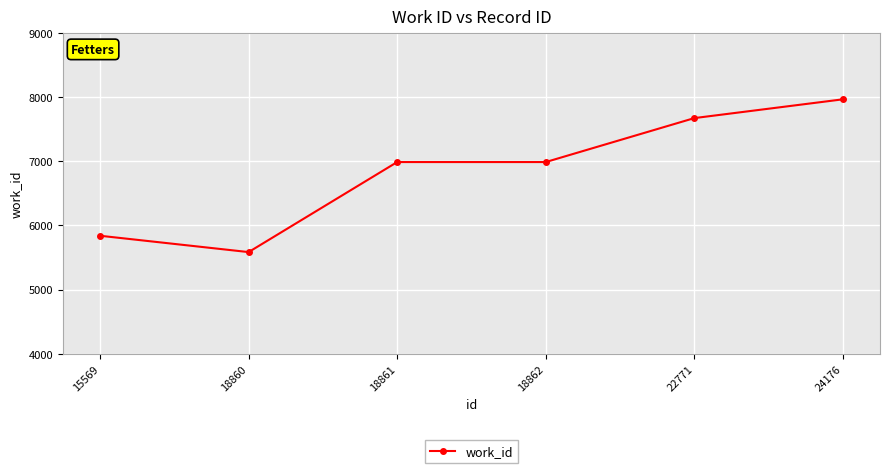

At which category does the chart reach its peak across all series?

24176